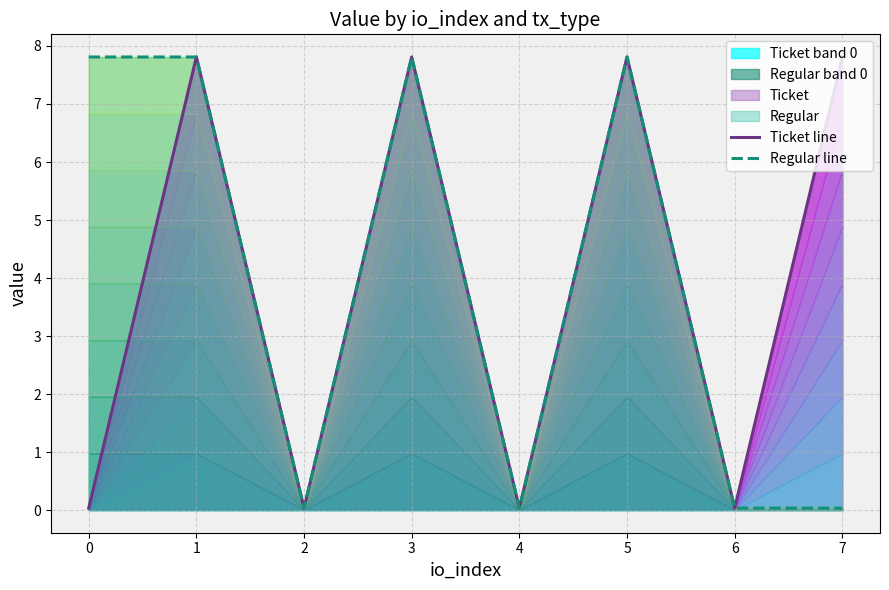

Is the value of Regular line at 5 greater than the value of Ticket line at 2?

Yes